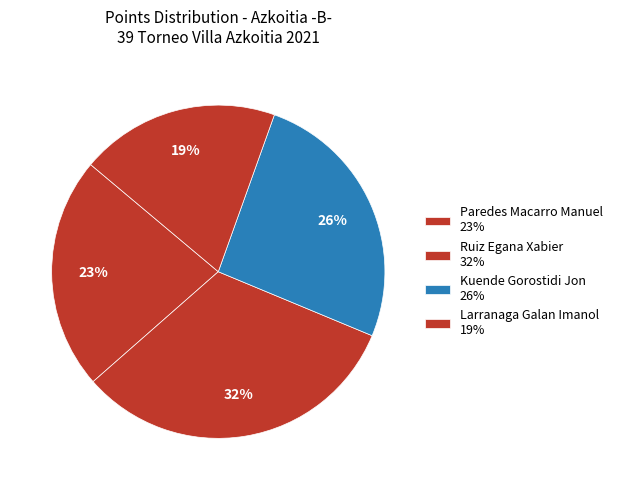

Does Ruiz Egana Xabier account for over 50% of the chart?

No